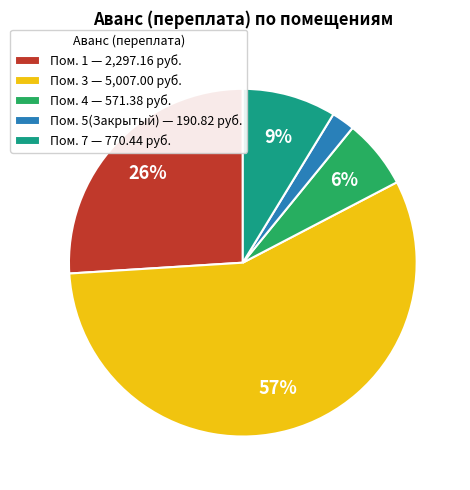

Combined, do Пом. 7 — 770.44 руб. and Пом. 4 — 571.38 руб. account for over 50%?

No